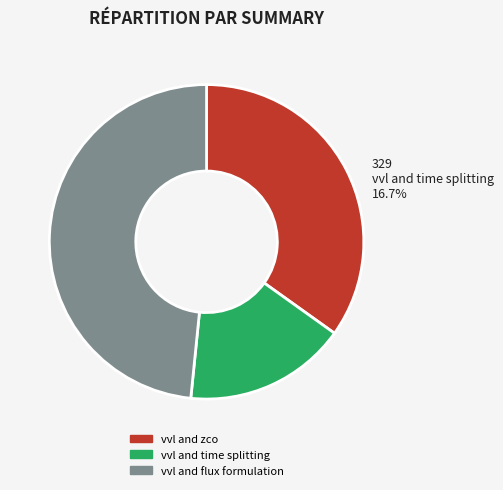

Is it true that vvl and flux formulation is 48% of the pie?

True